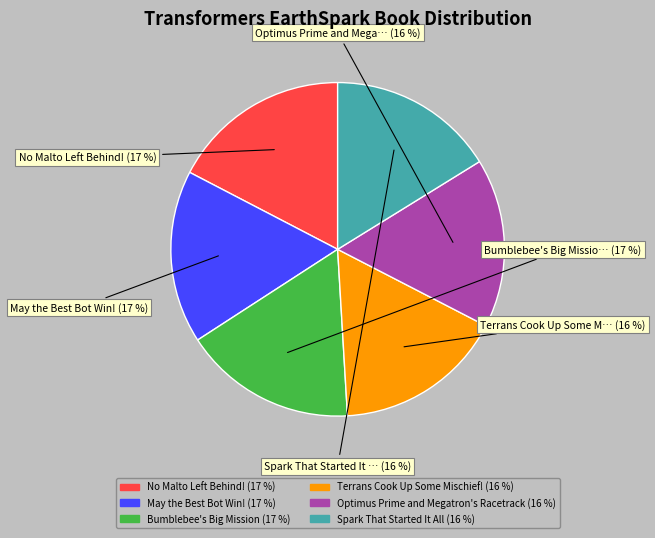

Do Terrans Cook Up Some Mischief! and Optimus Prime and Megatron's Racetrack together represent more than half of the pie?

No